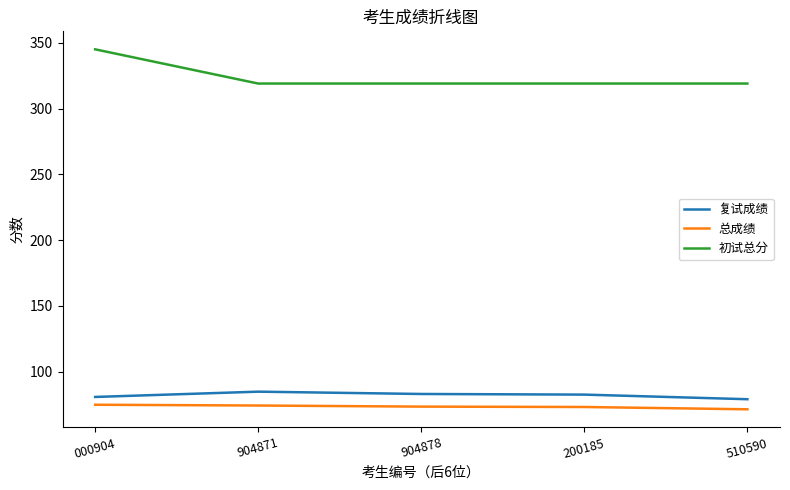

What value does the 初试总分 series have at 510590?

319.0